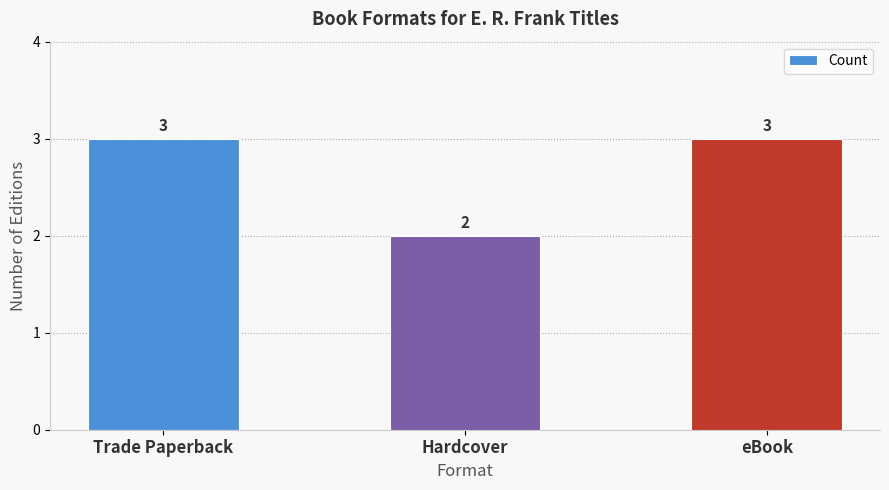

What is the minimum value shown in the chart?

2